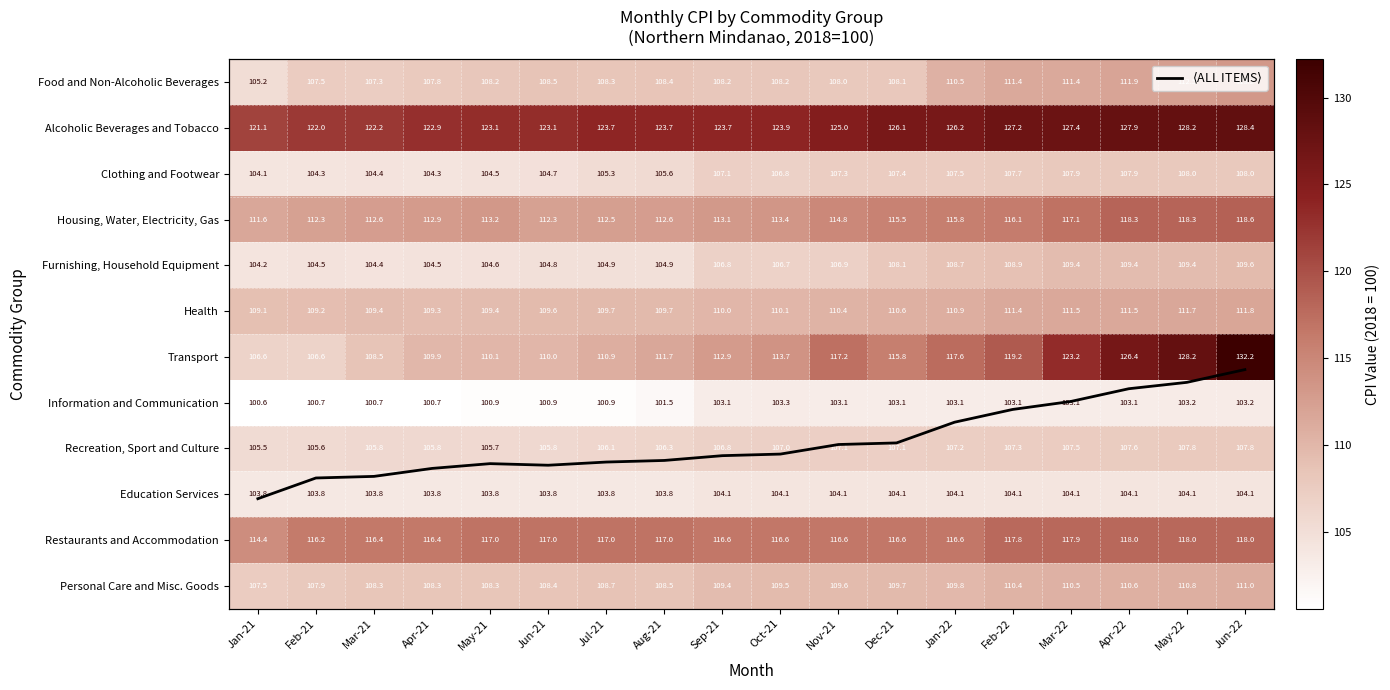

The Transport series shows 108.5 at Mar-21. True or false?

True